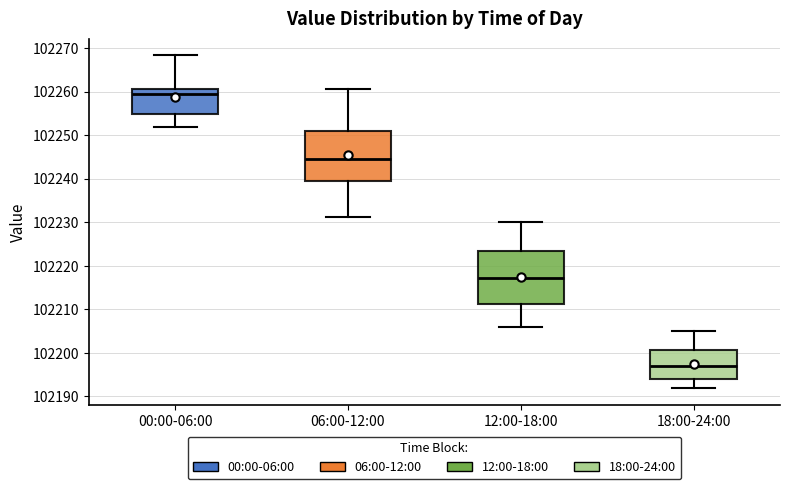

Where does the median line of the box for 18:00-24:00 sit on the y-axis? The values are not printed on the chart, so give them approximately, as read against the axis.

102197